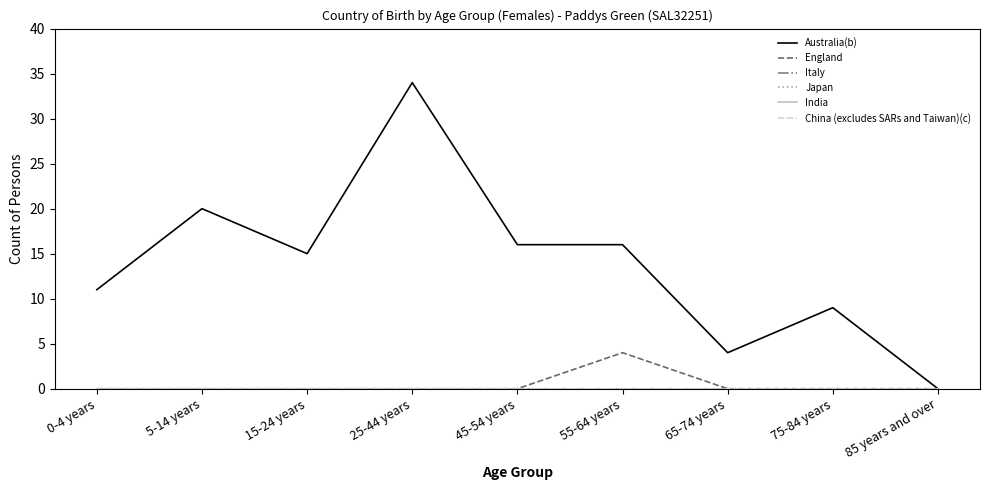

Does the chart display data point markers on the line(s)?

No